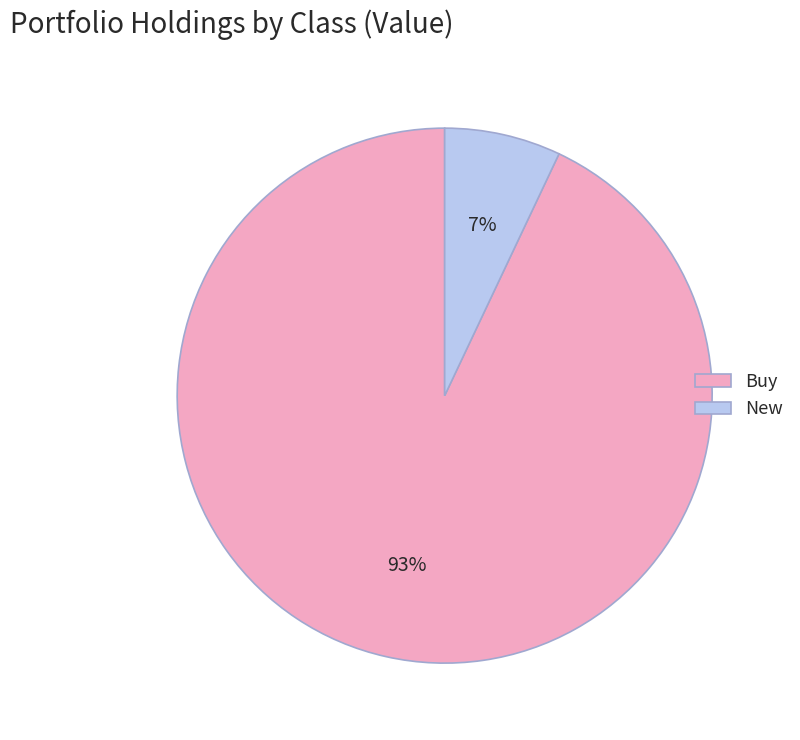

Which category has the biggest portion of the pie?

Buy